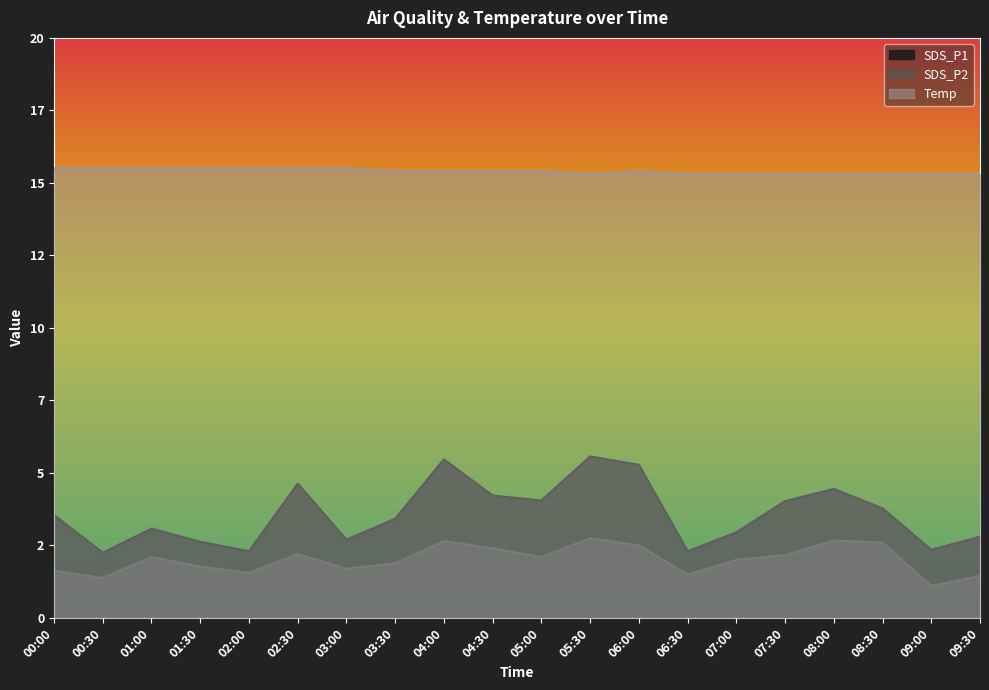

What is the spread (max minus min) of values at 02:00?

13.9